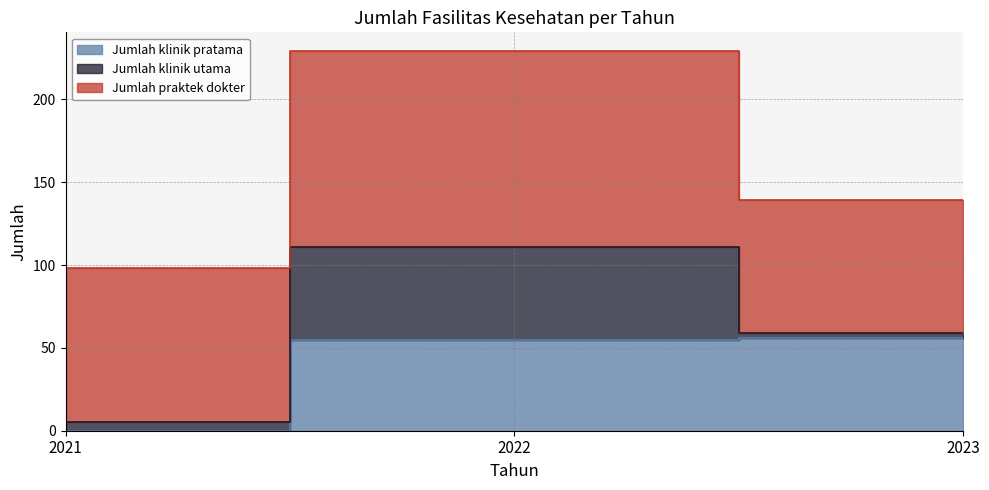

Rank the series by their maximum value, from highest to lowest.

Jumlah praktek dokter, Jumlah klinik pratama, Jumlah klinik utama